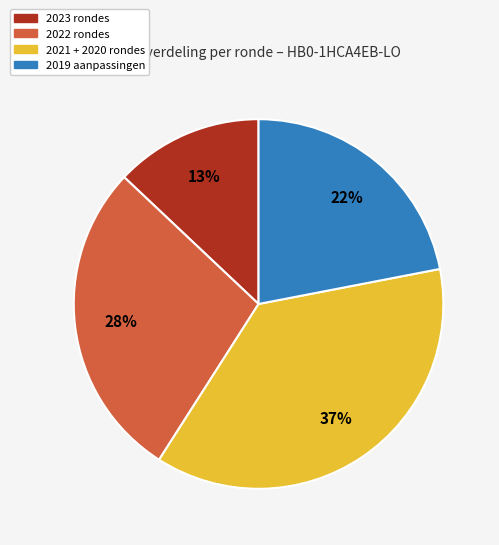

Is there a majority slice in this chart?

No